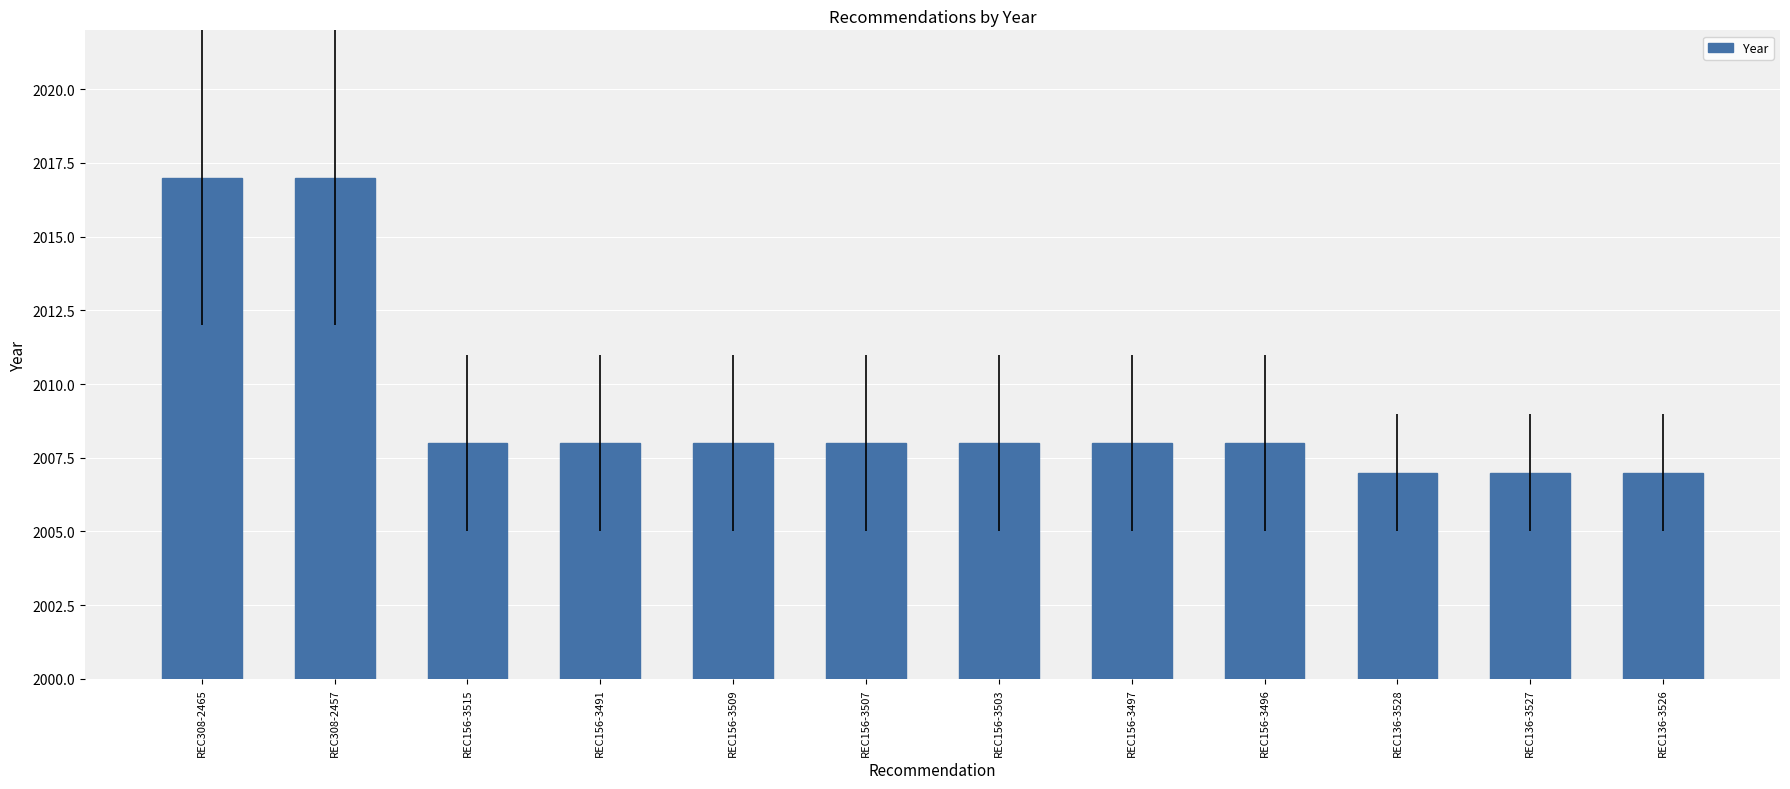

The chart shows a value of 1054 at REC136-3528. True or false?

False